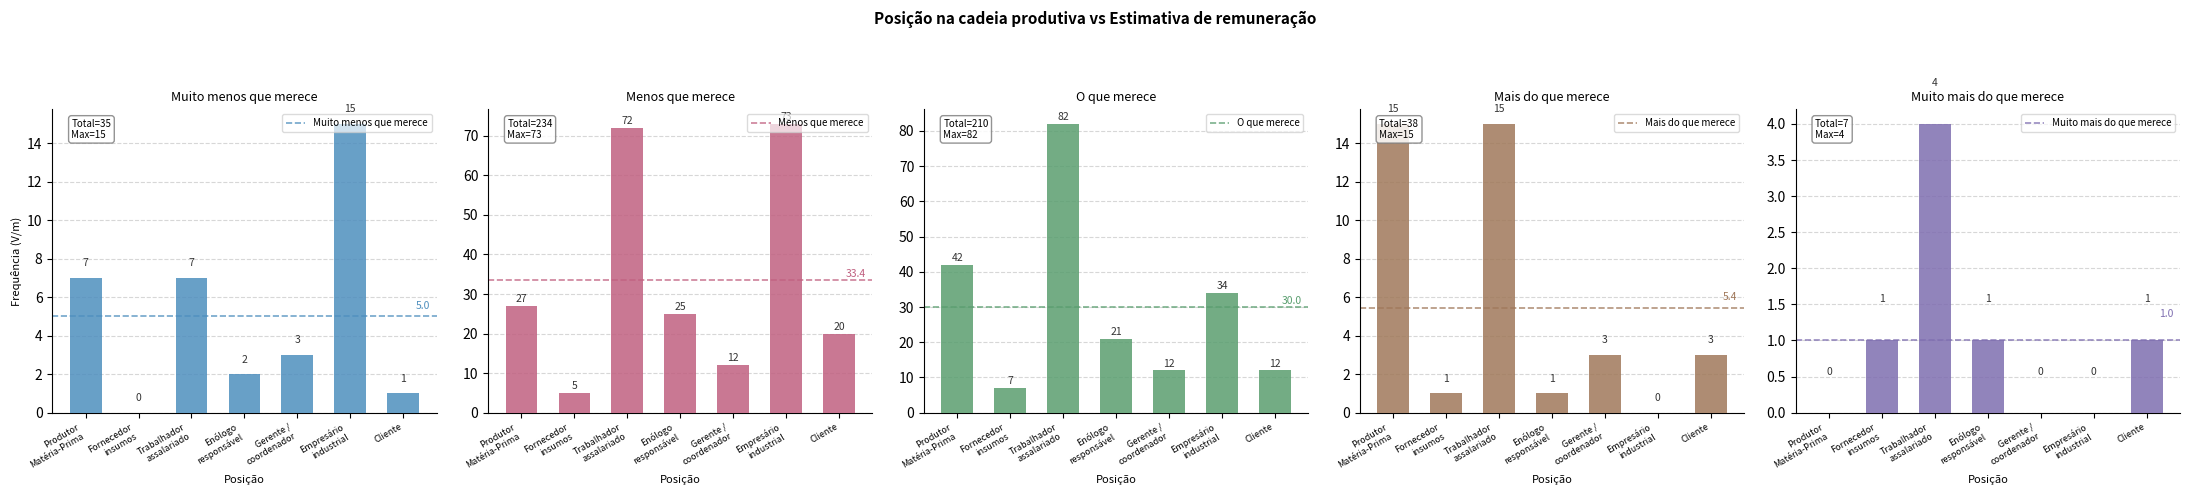

Which series has the largest range (max minus min)?

O que merece